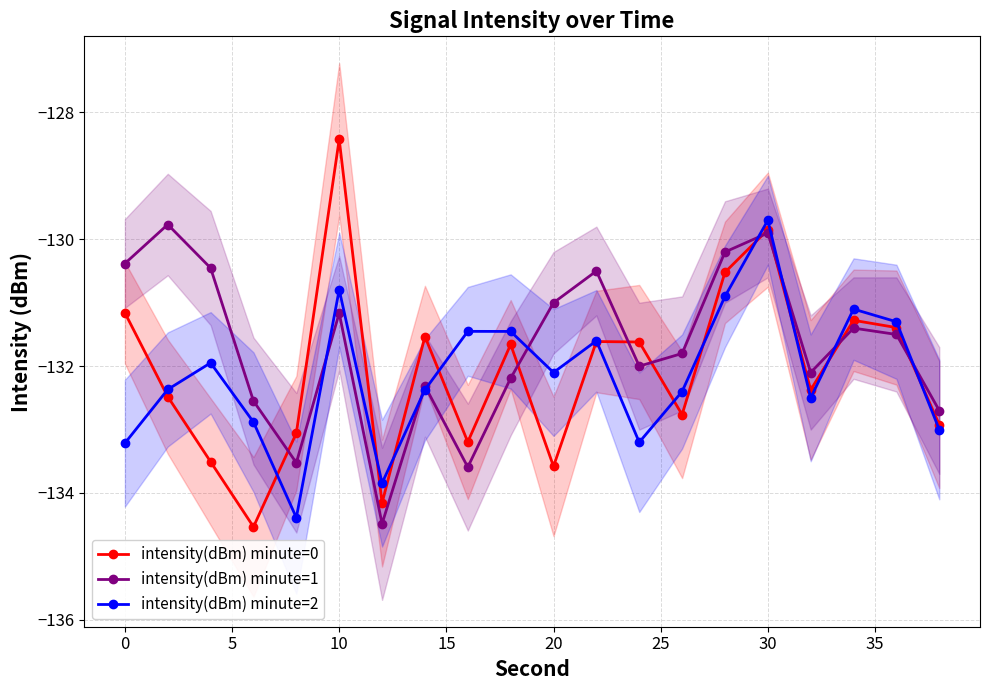

Is it true that intensity(dBm) minute=2 equals -218.5 at 30?

False